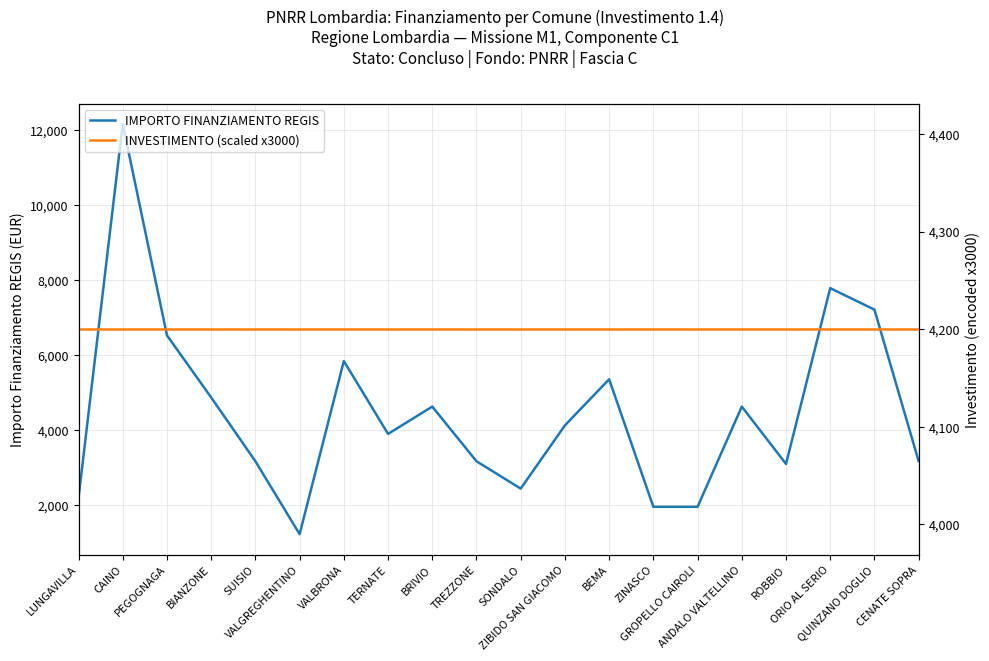

Which category has the highest value in the IMPORTO FINANZIAMENTO REGIS series?

CAINO